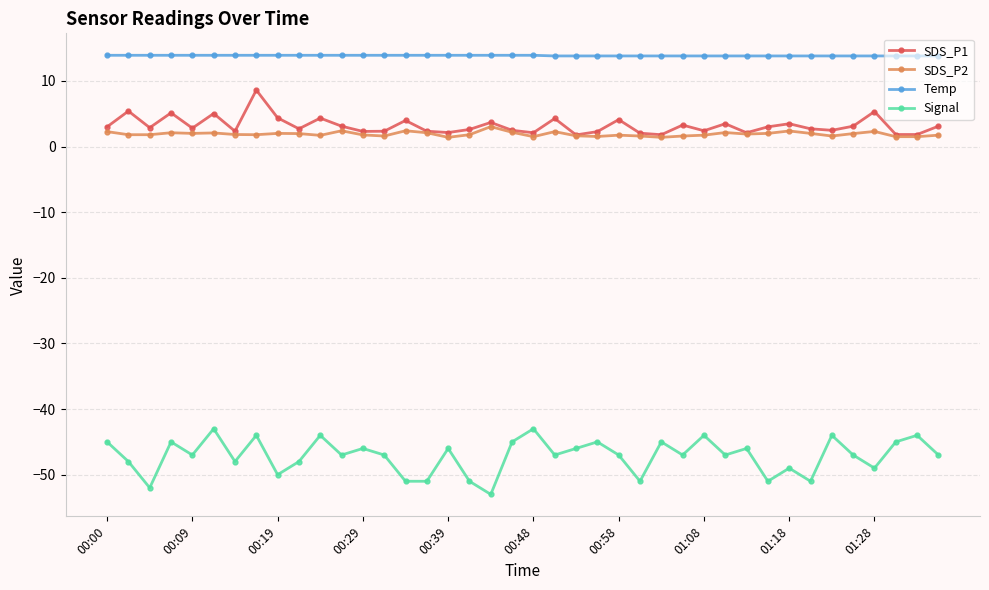

What is the value of the SDS_P2 point at the 9th from the left?

2.0